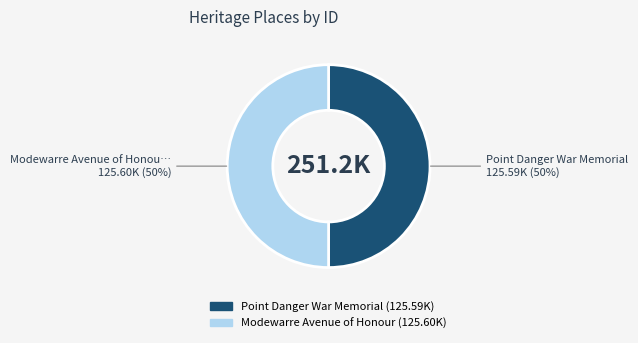

To the nearest percent, what is the average slice percentage?

50%